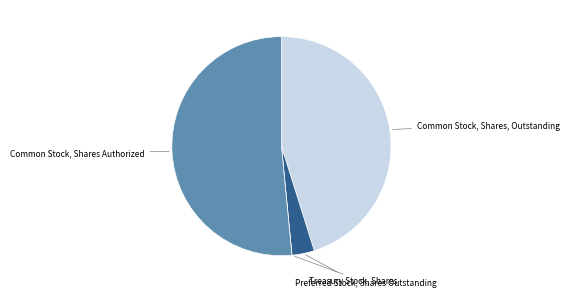

Is there any slice that represents more than half of the pie?

Yes